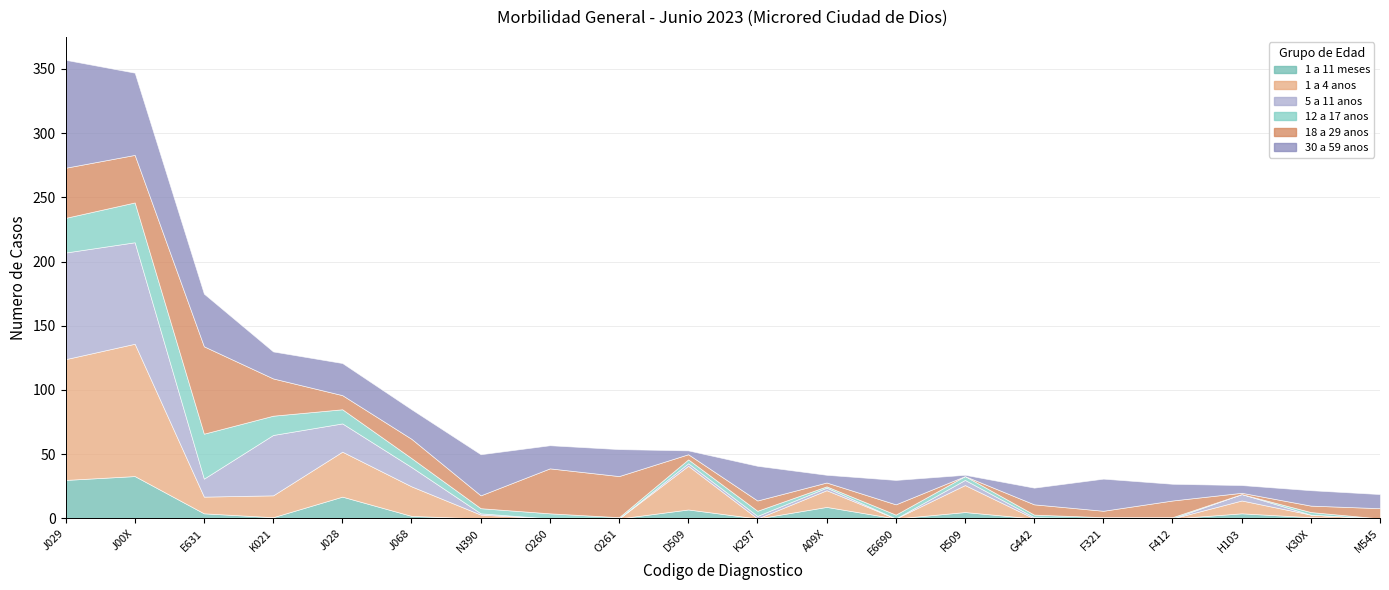

What is the value of the 18 a 29 anos point at the 3rd from the left?

68